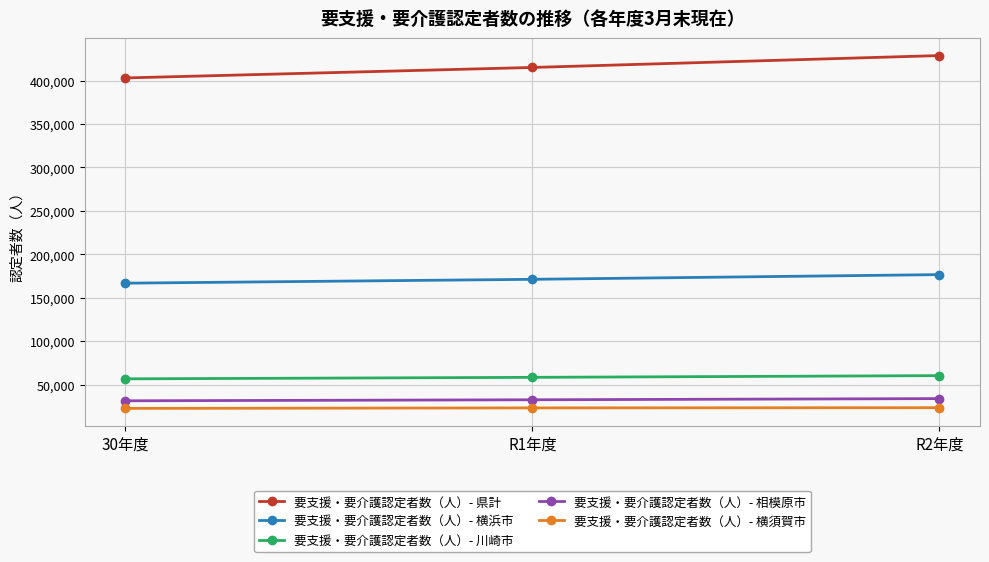

Count the 要支援・要介護認定者数（人）- 横須賀市 values in the range 22558 to 23363.

3